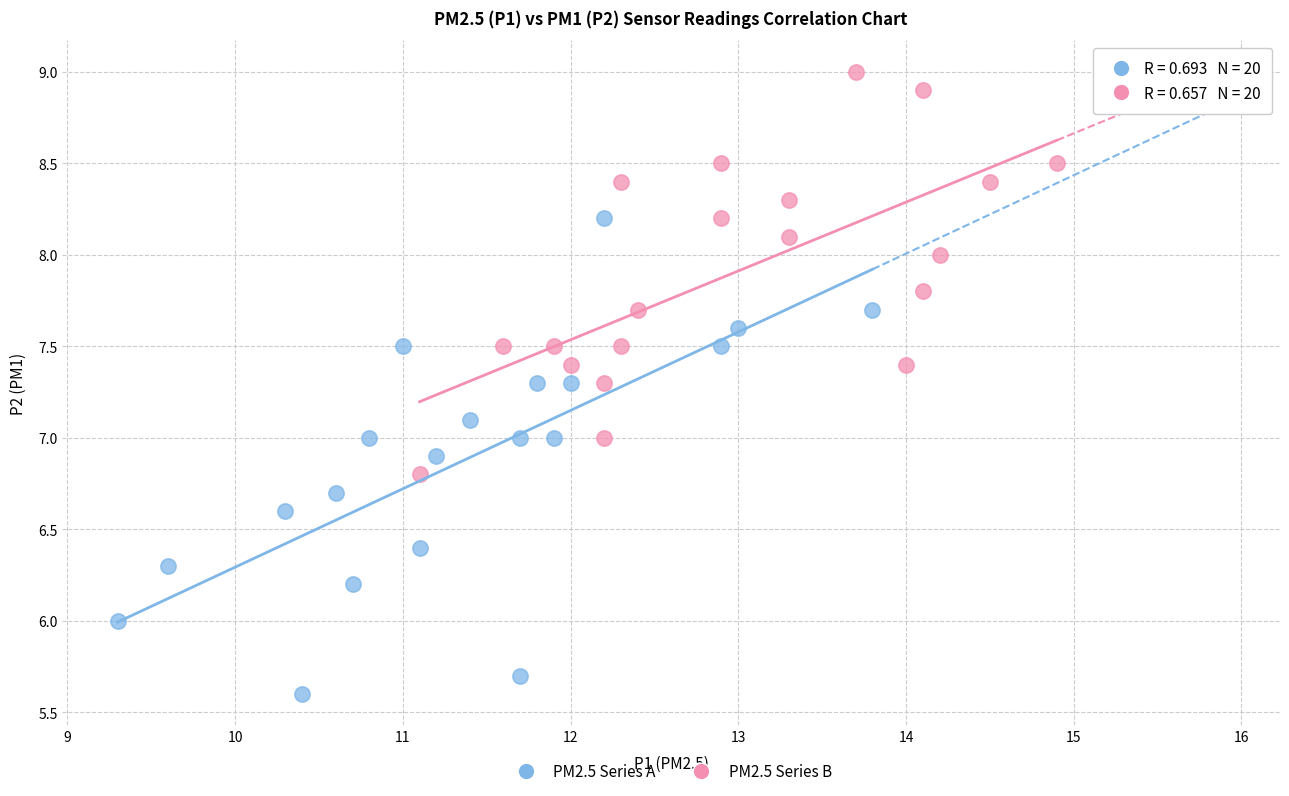

Which series has the widest spread of Y values?

PM2.5 Series A